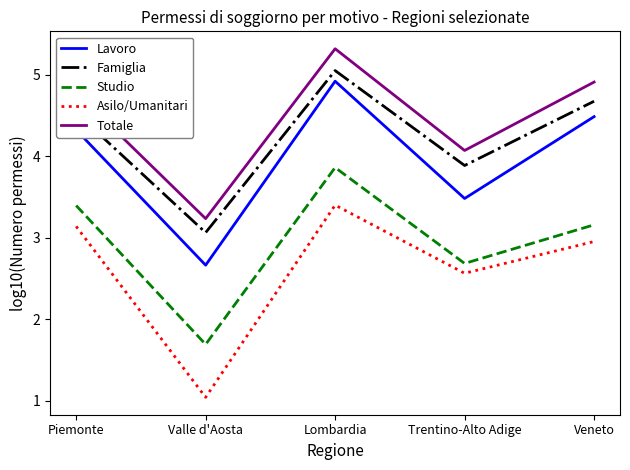

True or false: Studio has more than 1 points higher than both neighbors.

False